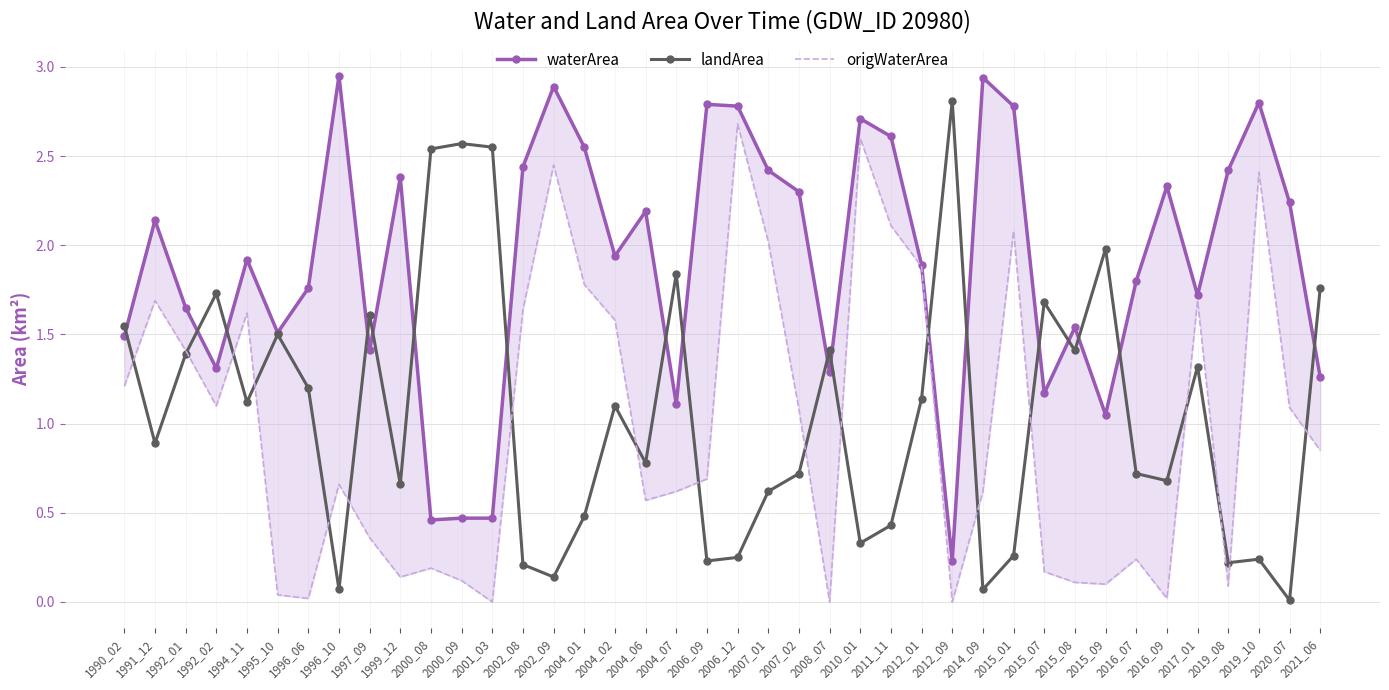

At which category does waterArea reach its first local valley?

1992_02